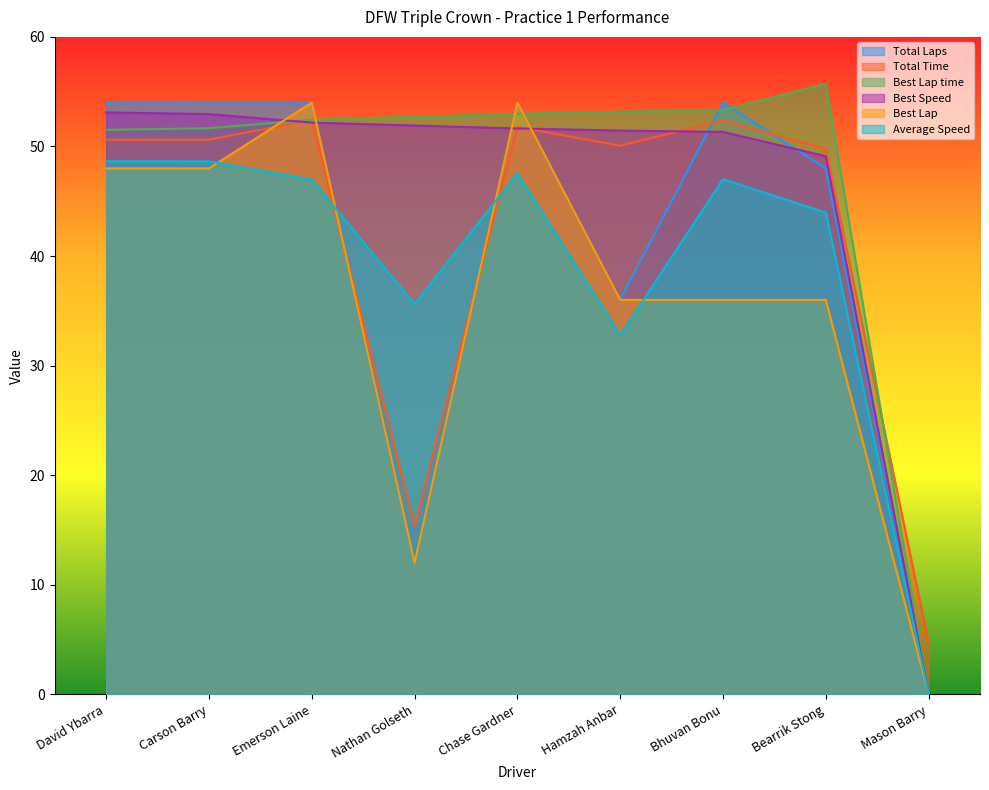

At which label does Total Time reach its peak?

Emerson Laine